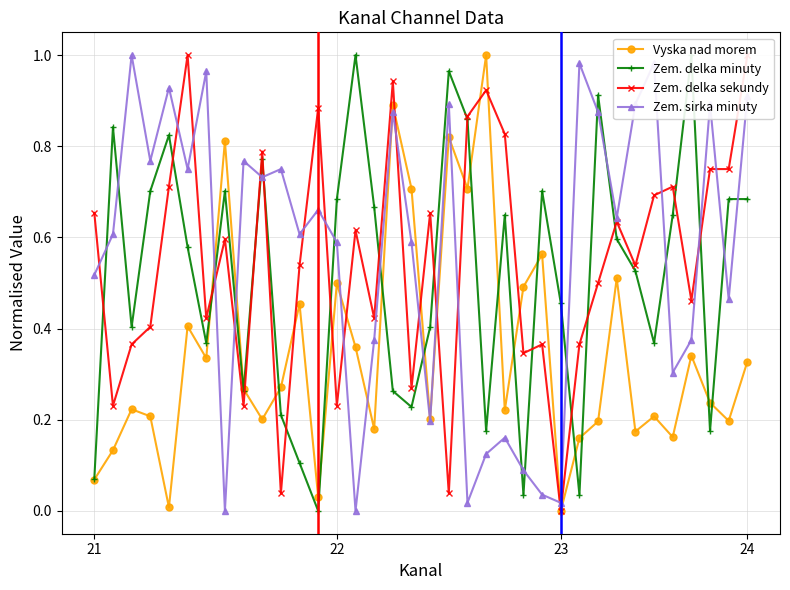

True or false: Vyska nad morem has more than 0 points higher than both neighbors.

True